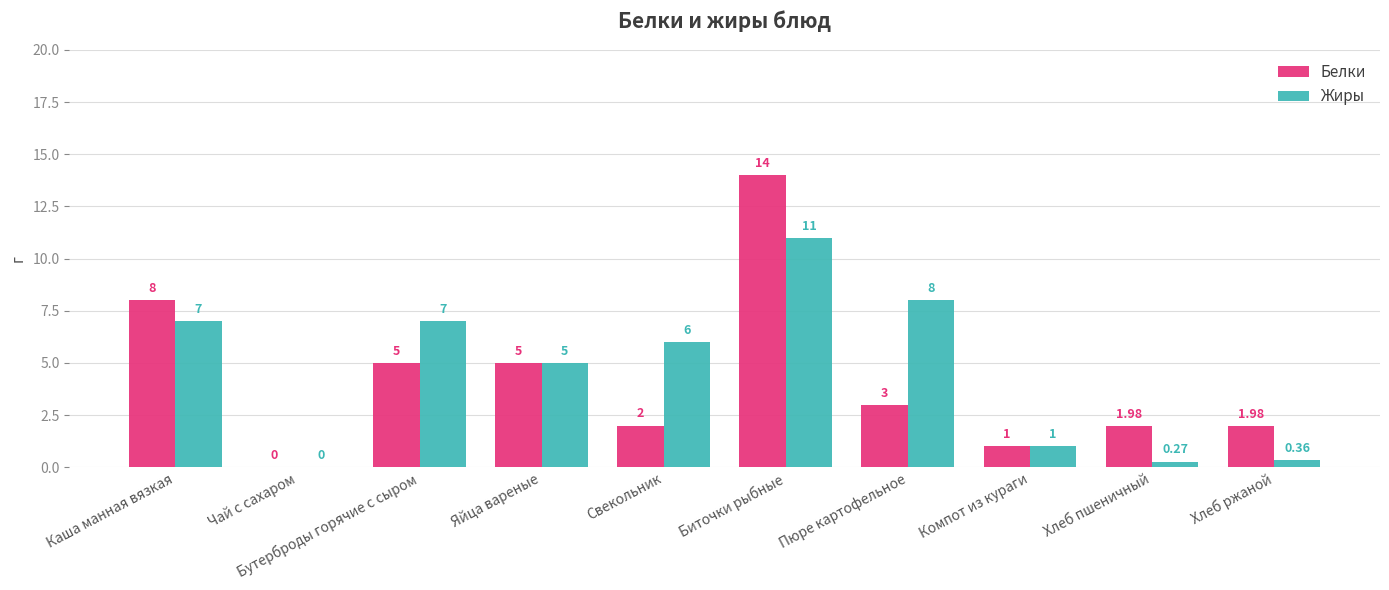

How many categories are shown in the chart?

10